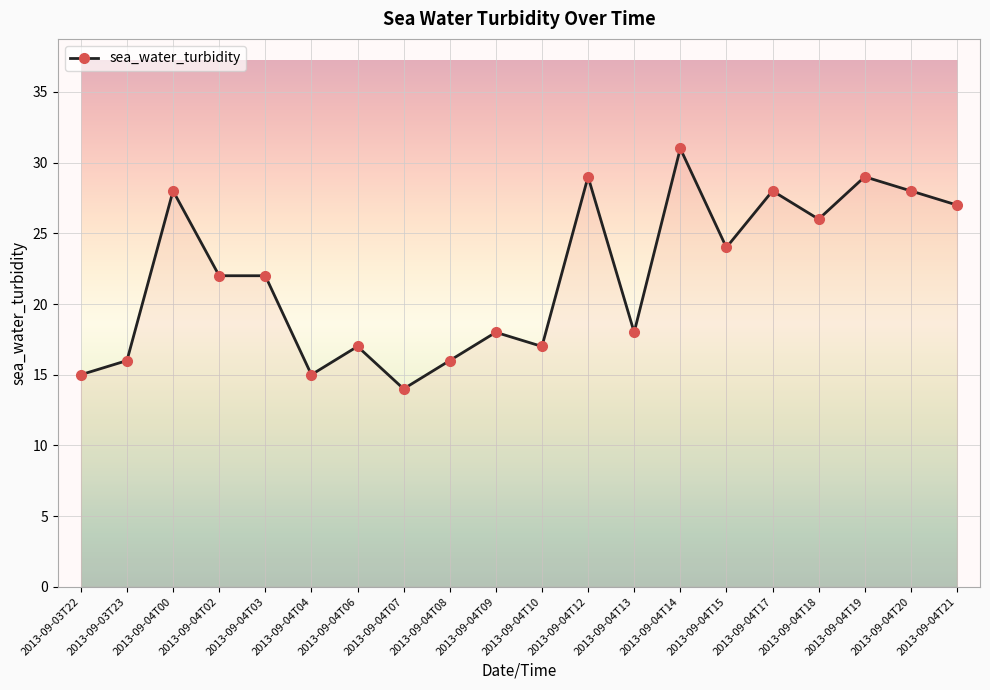

Is this an area chart (filled region under the line)?

No